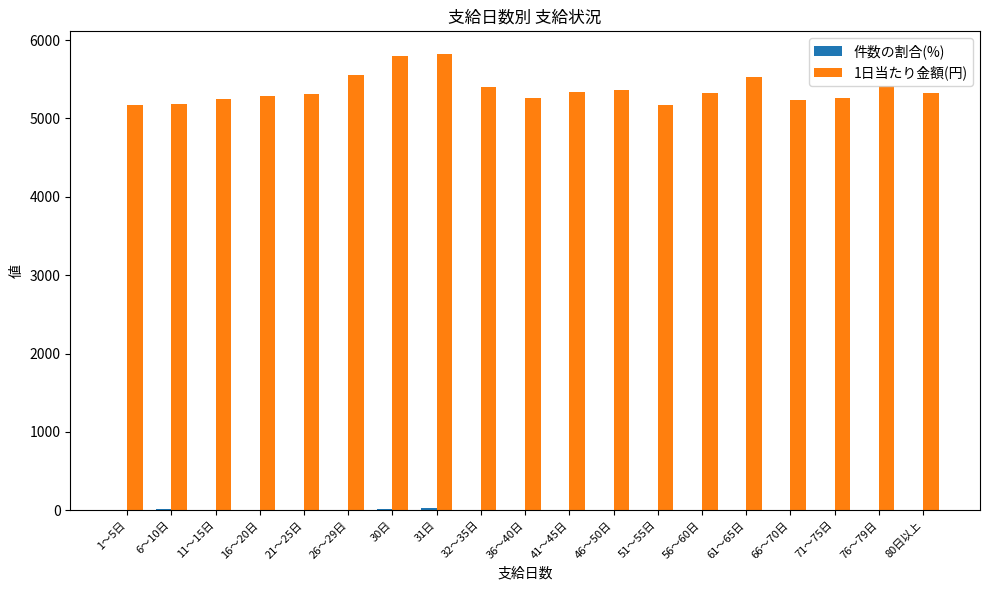

What is the maximum value shown in the chart?

5821.1